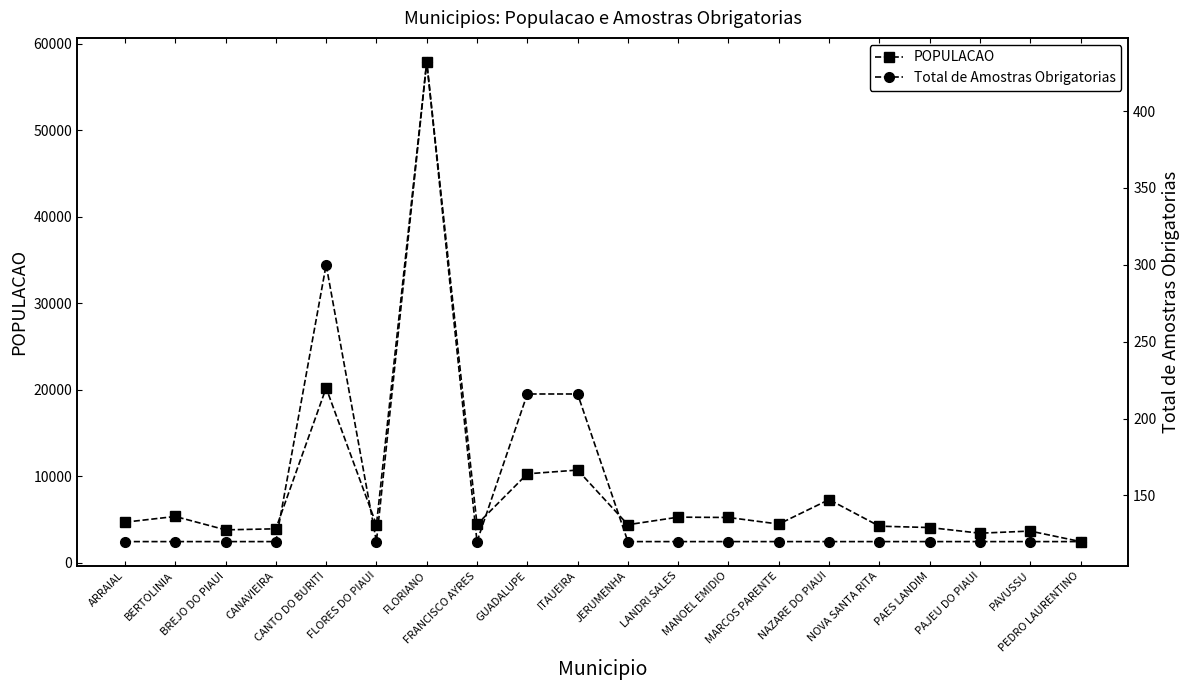

How many series are shown in this chart?

2